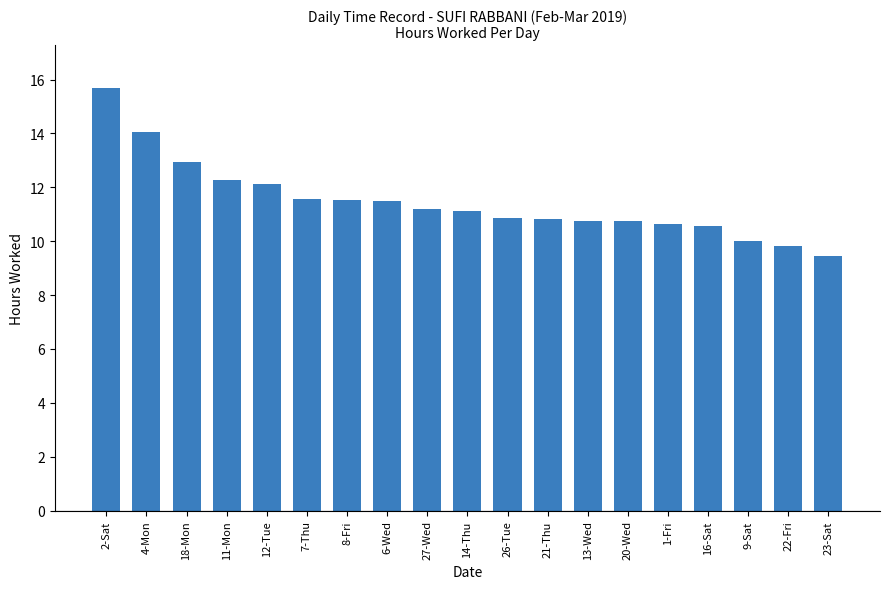

The value at 12-Tue is 12.1. True or false?

True